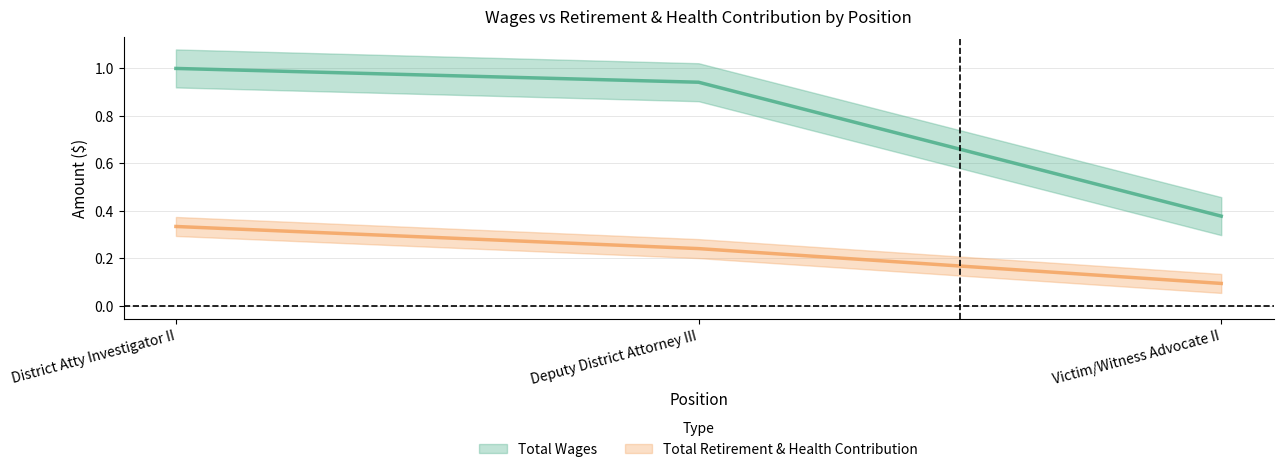

Count the number of data series in this chart.

2